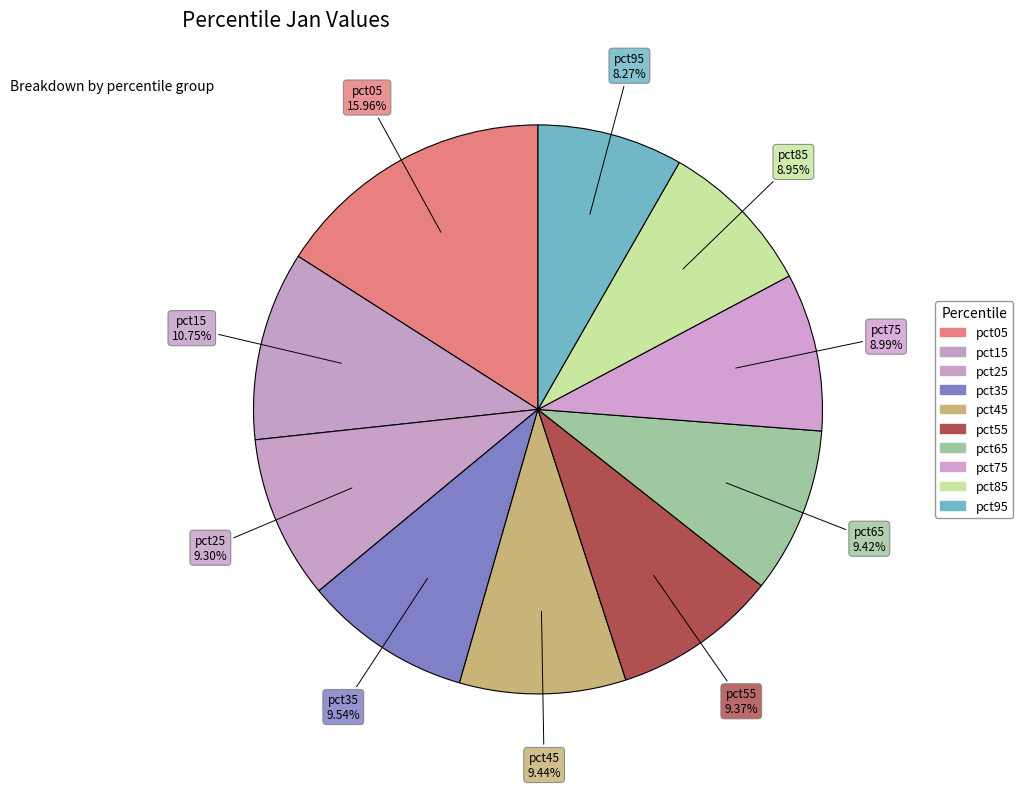

True or false: pct65 accounts for 9% of the total.

True